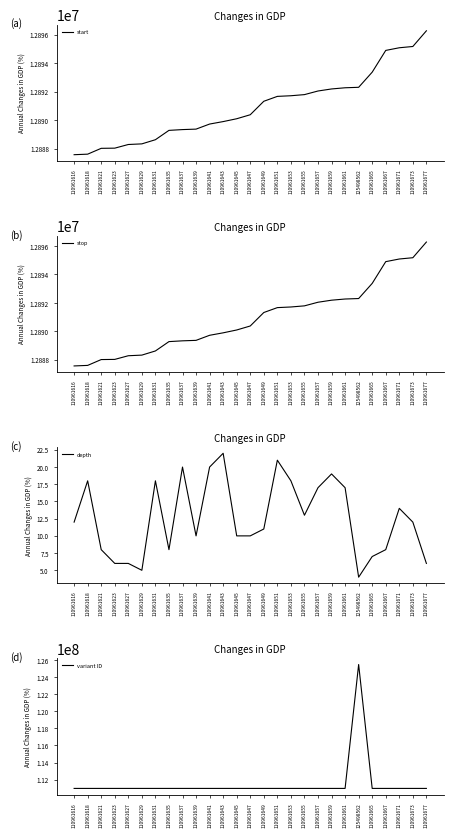

Reading left to right, transcribe all the data shown in this chart.

start: 110961616=12887572	110961618=12887610	110961621=12888020	110961623=12888032	110961627=12888289	110961629=12888333	110961631=12888625	110961635=12889282	110961637=12889337	110961639=12889370	110961641=12889726	110961643=12889899	110961645=12890099	110961647=12890380	110961649=12891327	110961651=12891671	110961653=12891716	110961655=12891795	110961657=12892049	110961659=12892193	110961661=12892276	125498562=12892309	110961665=12893373	110961667=12894902	110961671=12895088	110961673=12895178	110961677=12896280
stop: 110961616=12887573	110961618=12887611	110961621=12888021	110961623=12888033	110961627=12888290	110961629=12888334	110961631=12888626	110961635=12889283	110961637=12889338	110961639=12889371	110961641=12889727	110961643=12889900	110961645=12890100	110961647=12890381	110961649=12891328	110961651=12891672	110961653=12891717	110961655=12891796	110961657=12892050	110961659=12892194	110961661=12892277	125498562=12892310	110961665=12893374	110961667=12894903	110961671=12895089	110961673=12895179	110961677=12896281
depth: 110961616=12	110961618=18	110961621=8	110961623=6	110961627=6	110961629=5	110961631=18	110961635=8	110961637=20	110961639=10	110961641=20	110961643=22	110961645=10	110961647=10	110961649=11	110961651=21	110961653=18	110961655=13	110961657=17	110961659=19	110961661=17	125498562=4	110961665=7	110961667=8	110961671=14	110961673=12	110961677=6
variant ID: 110961616=110961616	110961618=110961618	110961621=110961621	110961623=110961623	110961627=110961627	110961629=110961629	110961631=110961631	110961635=110961635	110961637=110961637	110961639=110961639	110961641=110961641	110961643=110961643	110961645=110961645	110961647=110961647	110961649=110961649	110961651=110961651	110961653=110961653	110961655=110961655	110961657=110961657	110961659=110961659	110961661=110961661	125498562=125498562	110961665=110961665	110961667=110961667	110961671=110961671	110961673=110961673	110961677=110961677